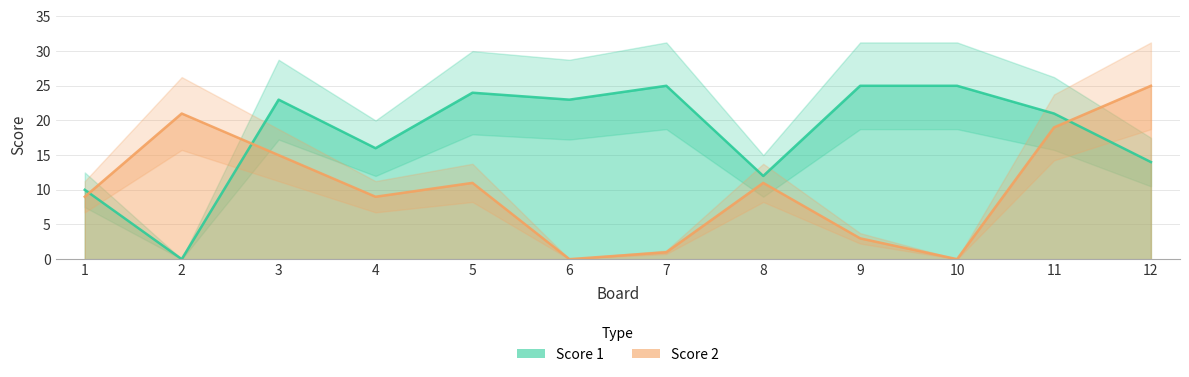

At which category does Score 2 reach its first local valley?

4